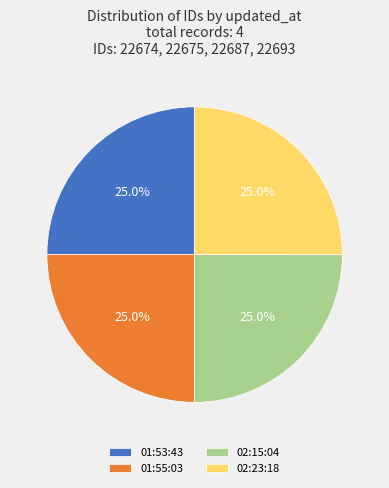

To the nearest percent, what is the average slice percentage?

25%